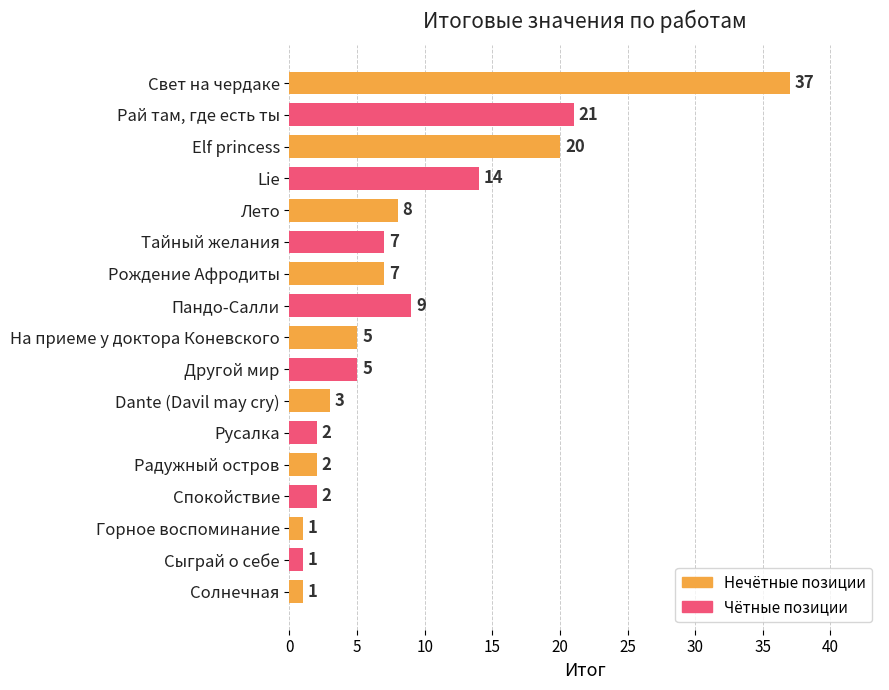

Are the bars grouped side by side (vs. stacked)?

No